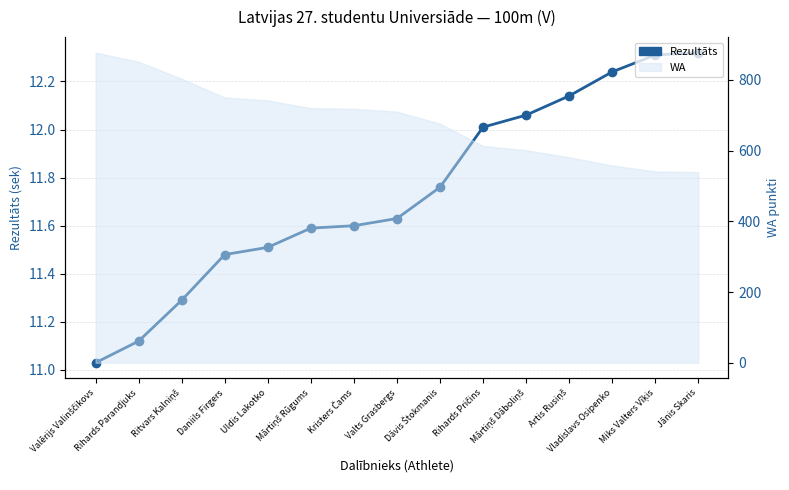

What is the difference between the maximum and minimum values?

1.3